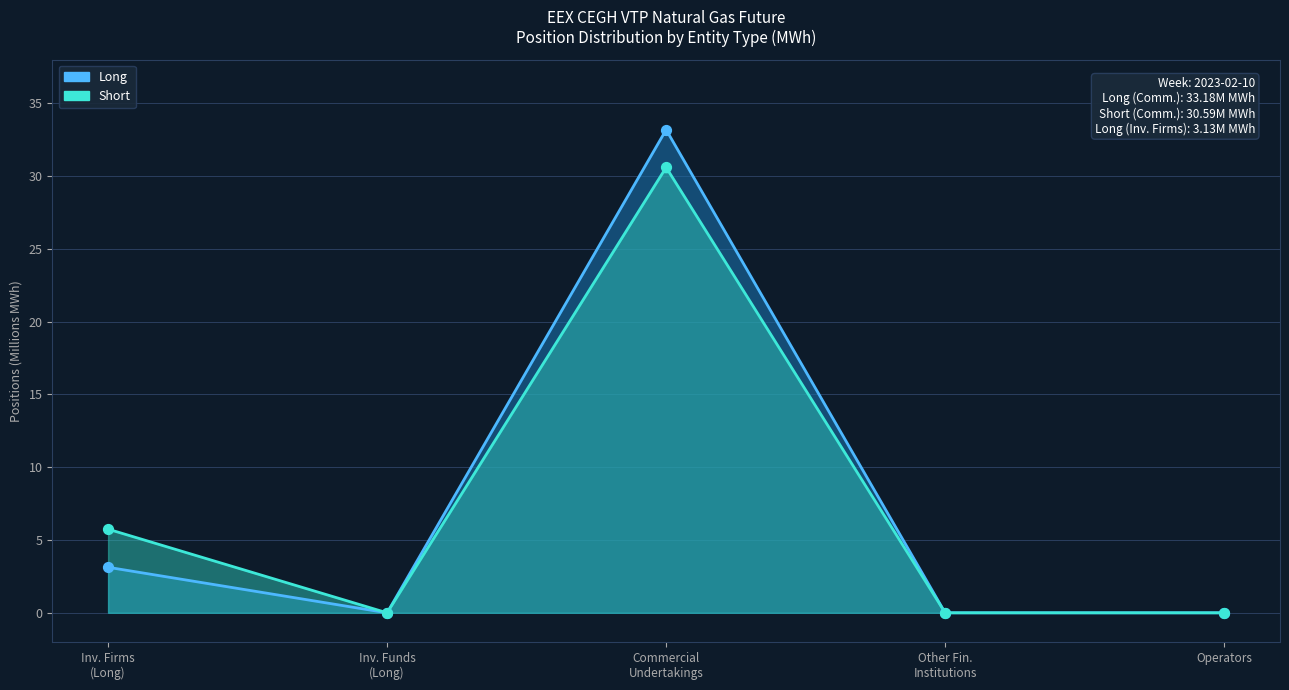

Which series reaches the minimum Y coordinate?

Long